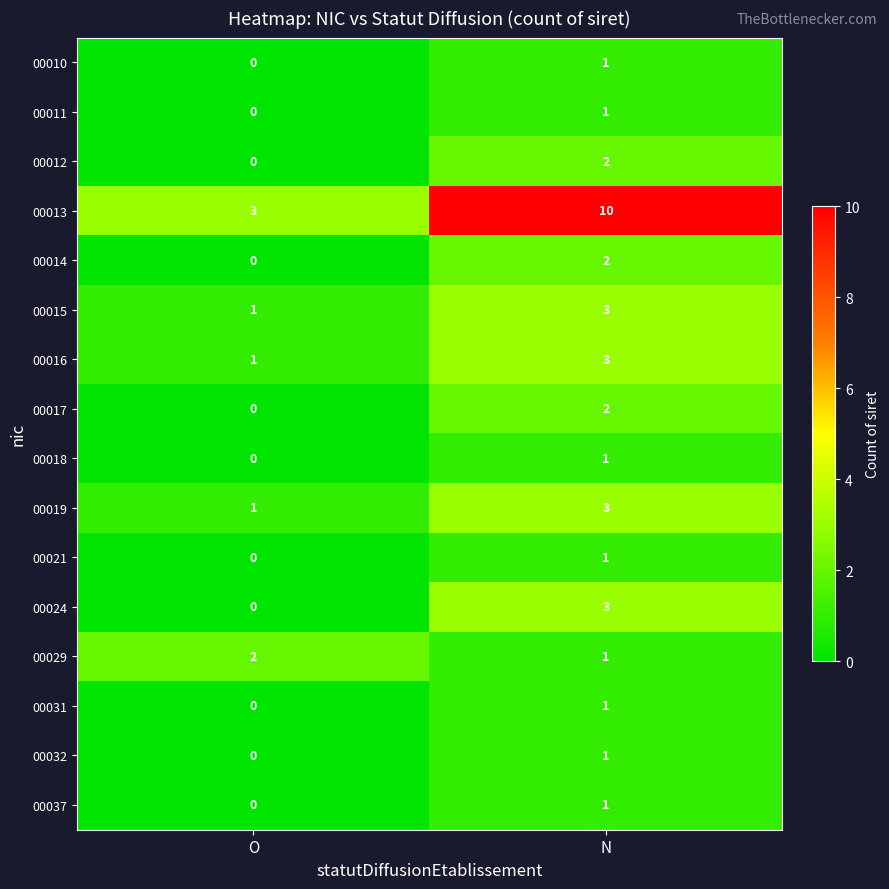

How many series are shown in this chart?

16